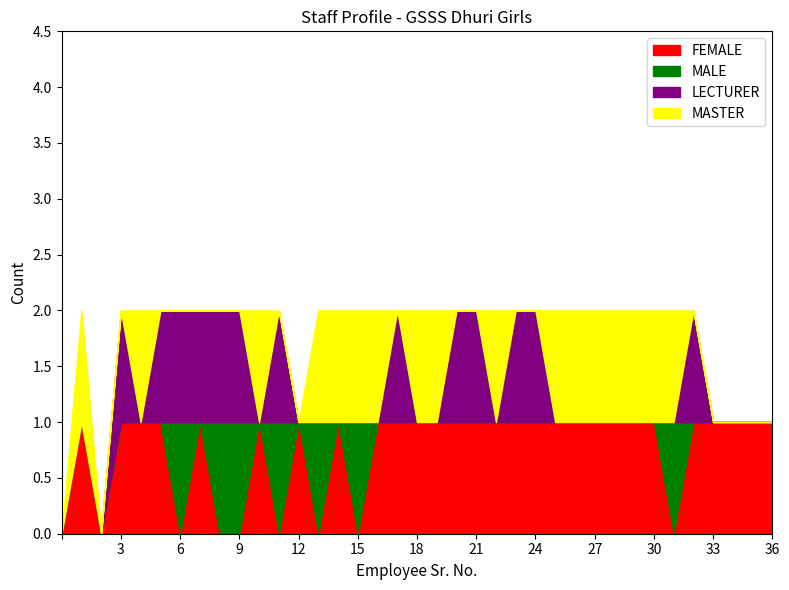

What are all the series names shown in the legend?

FEMALE, MALE, LECTURER, MASTER